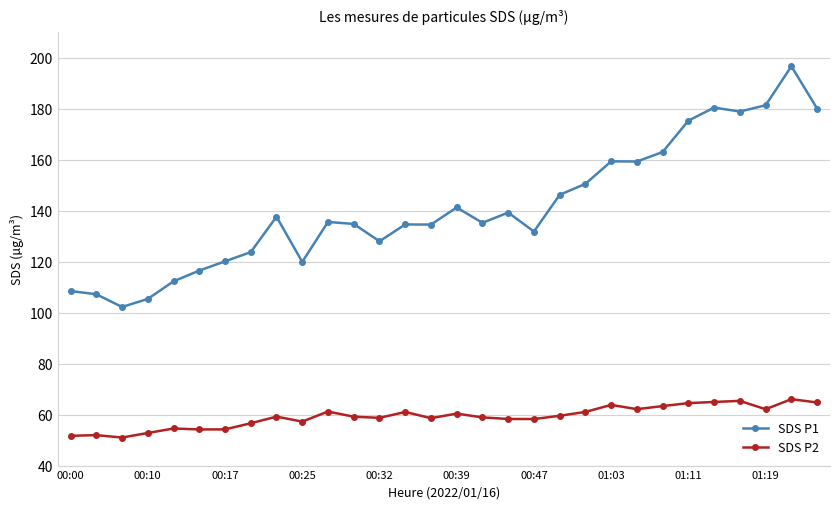

True or false: SDS P1 and SDS P2 cross at least once.

False